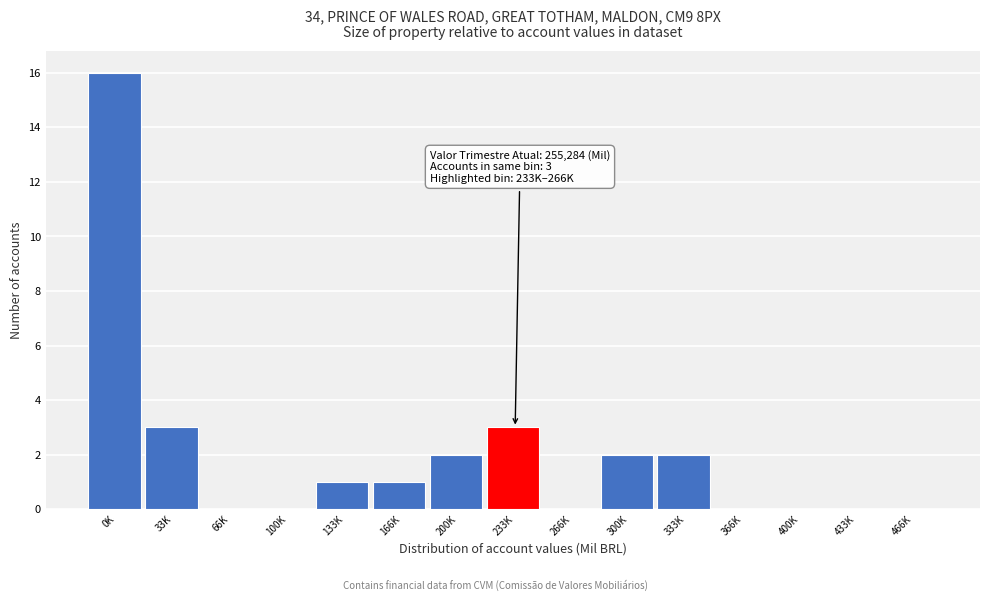

Reading left to right, transcribe all the data shown in this chart.

0K=16	33K=3	66K=0	100K=0	133K=1	166K=1	200K=2	233K=3	266K=0	300K=2	333K=2	366K=0	400K=0	433K=0	466K=0